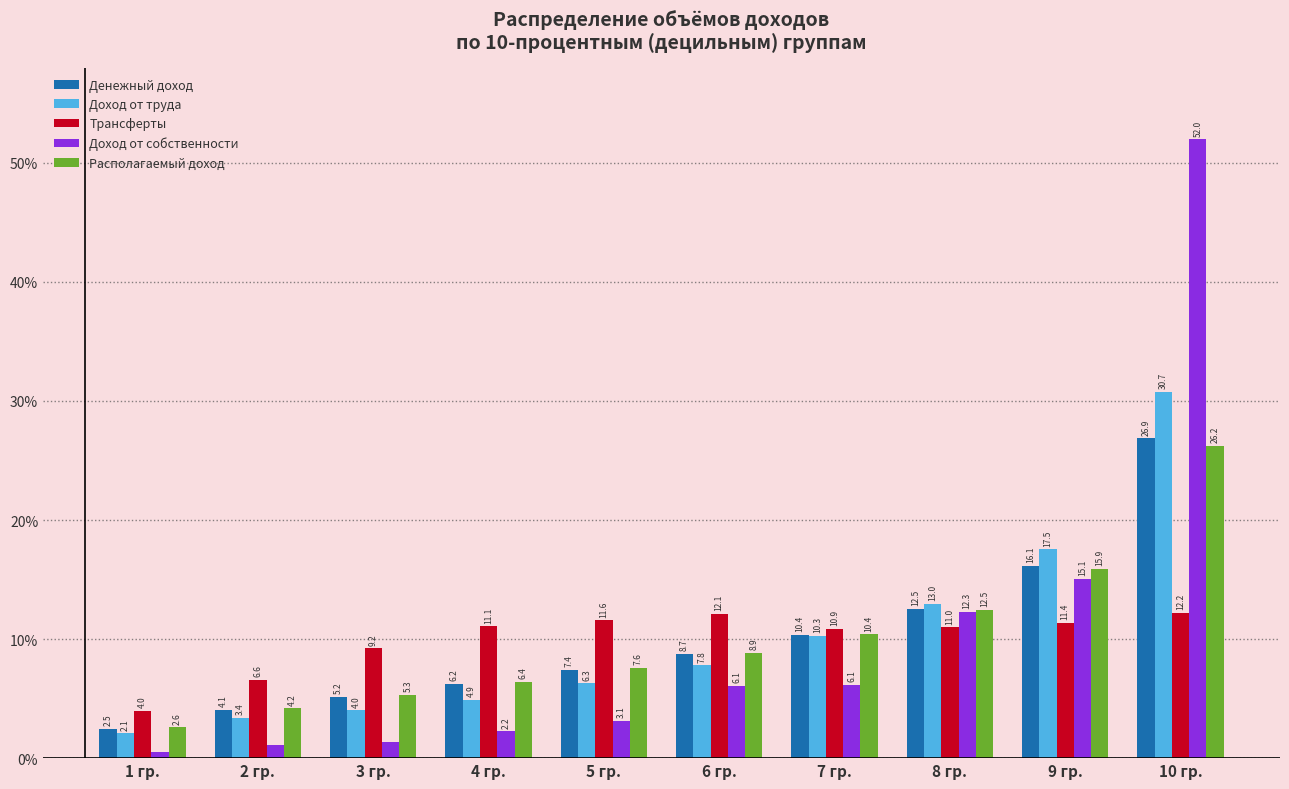

The Трансферты series shows 4.0 at 1 гр.. True or false?

True